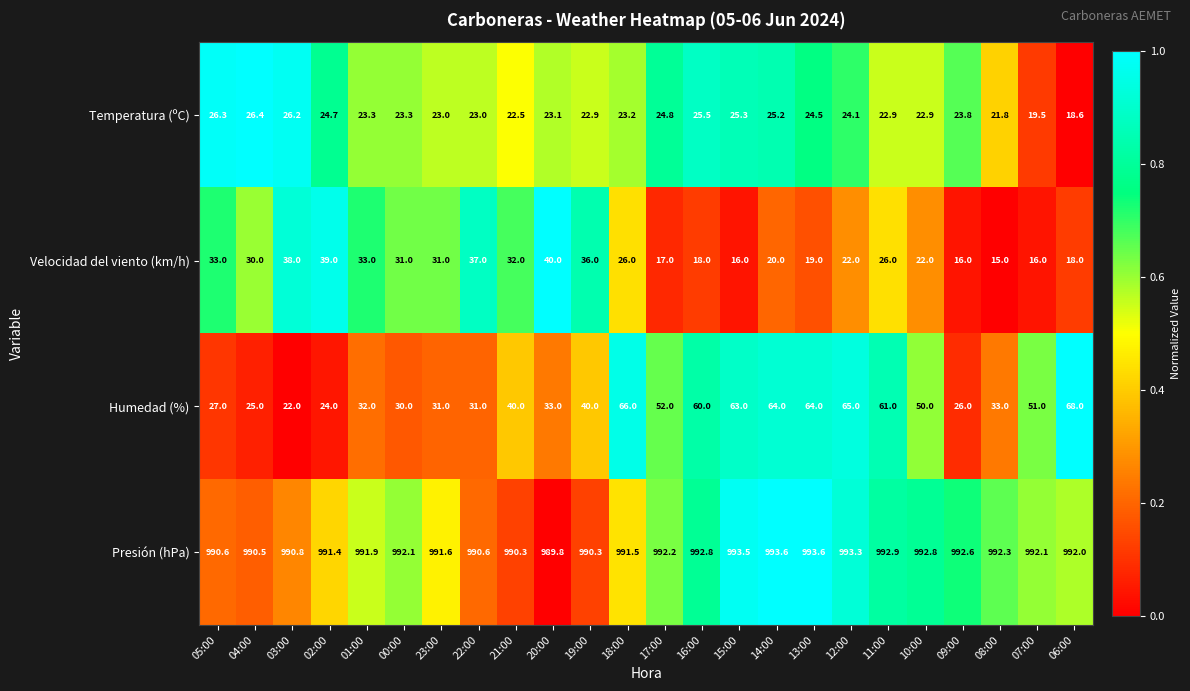

Is it true that Velocidad del viento (km/h) equals 19.1 at 02:00?

False